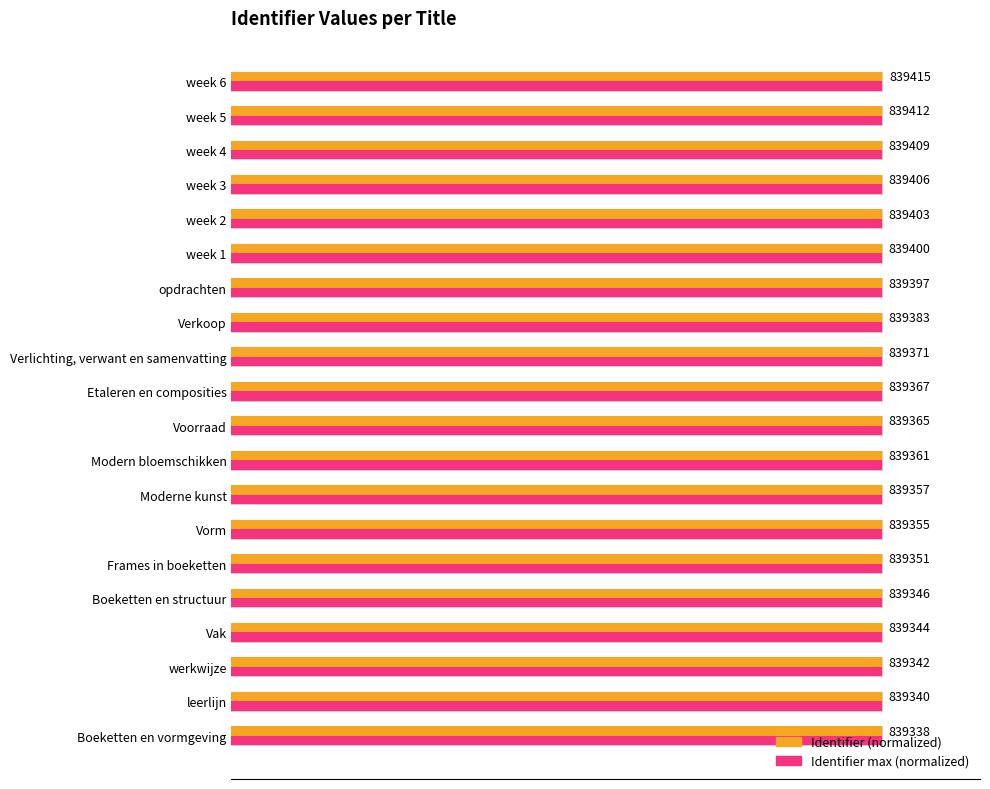

How many bars are there in each group?

2